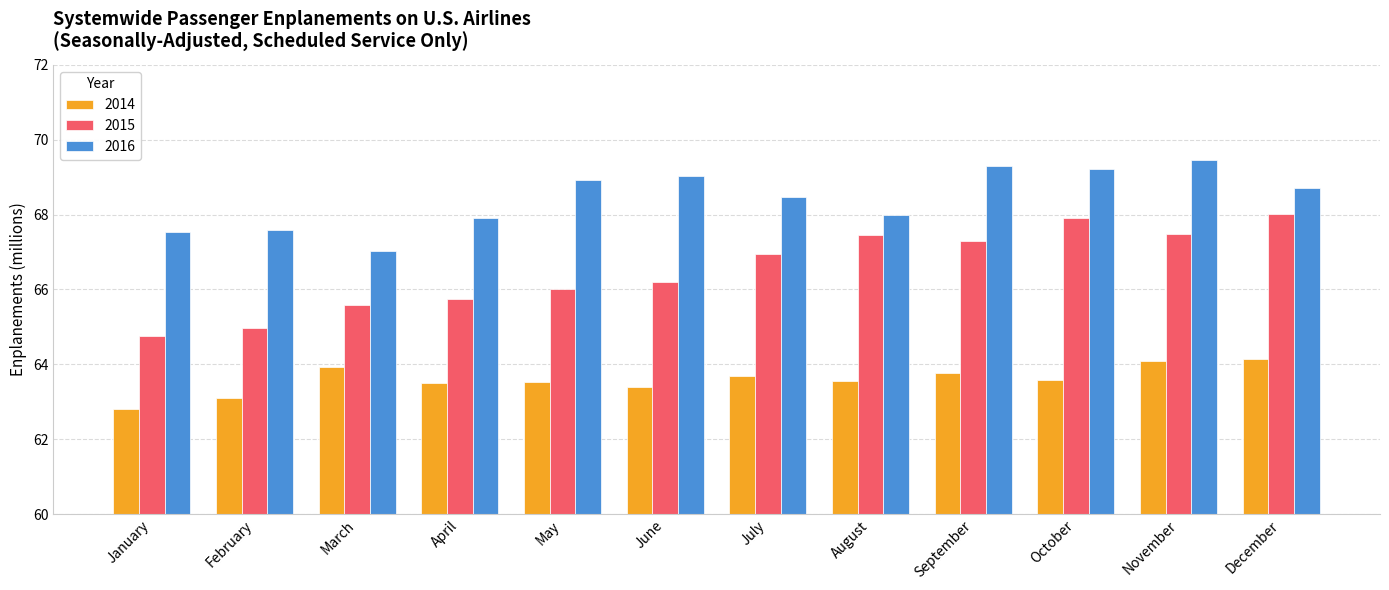

At which category does the chart reach its peak across all series?

November